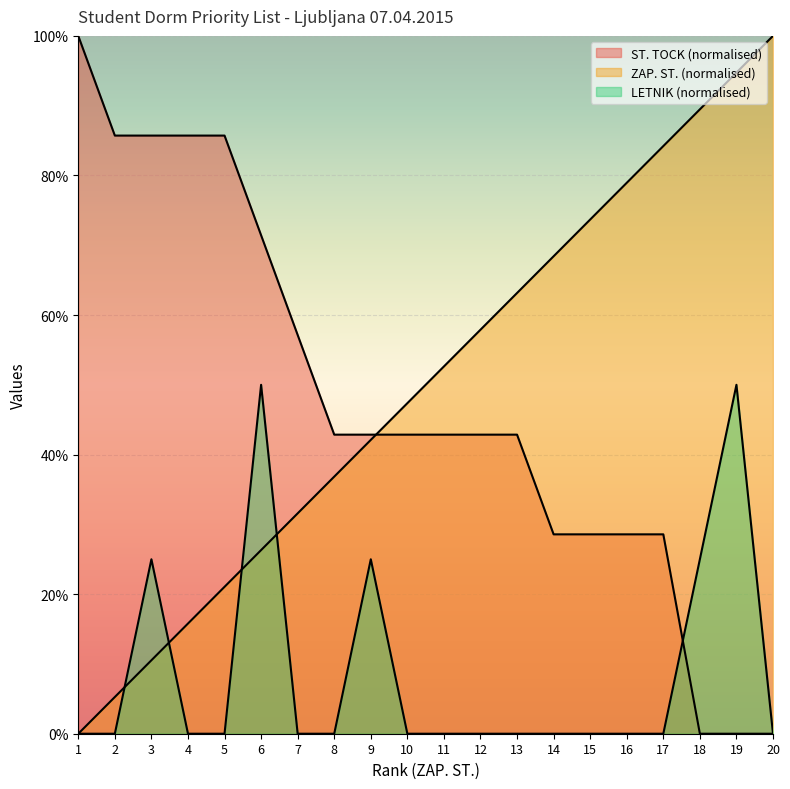

At which label does ZAP. ST. reach its peak?

20